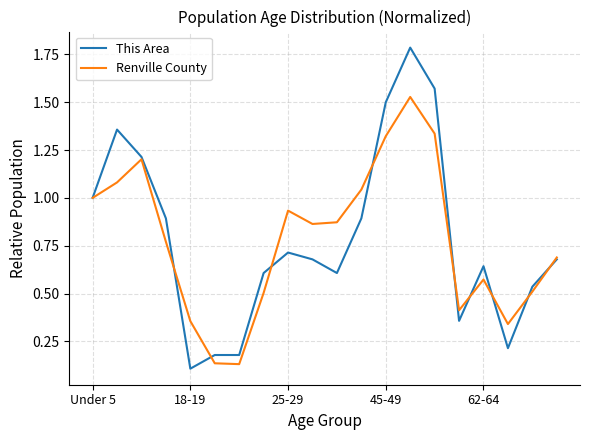

Which series has the largest range (max minus min)?

This Area